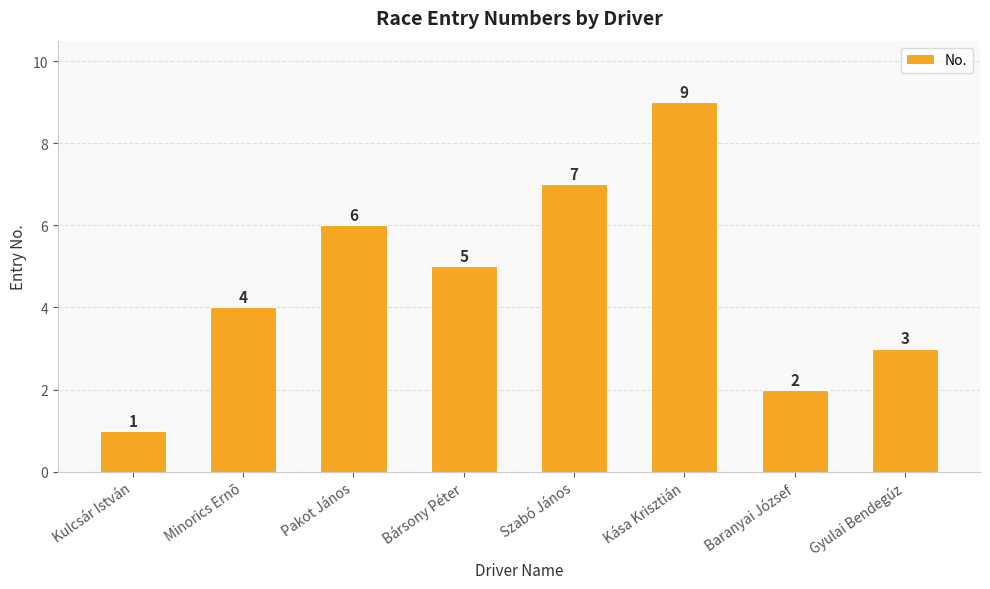

How many bars are there in total?

8